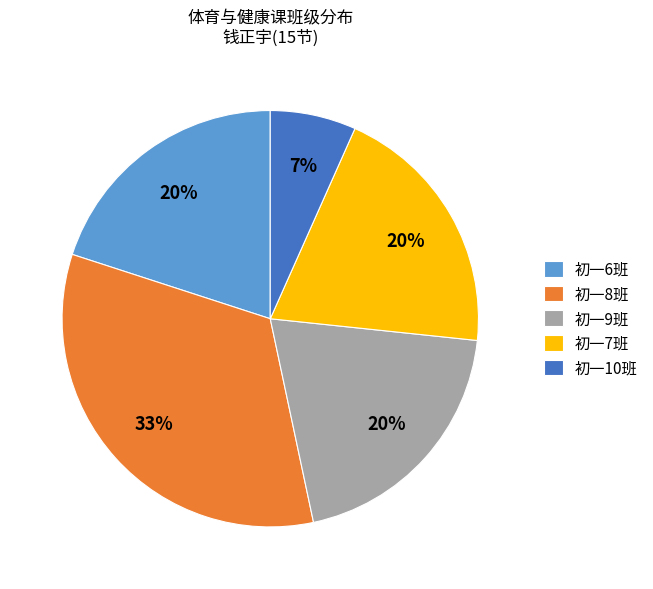

To the nearest percent, what portion does 初一6班 represent?

20%